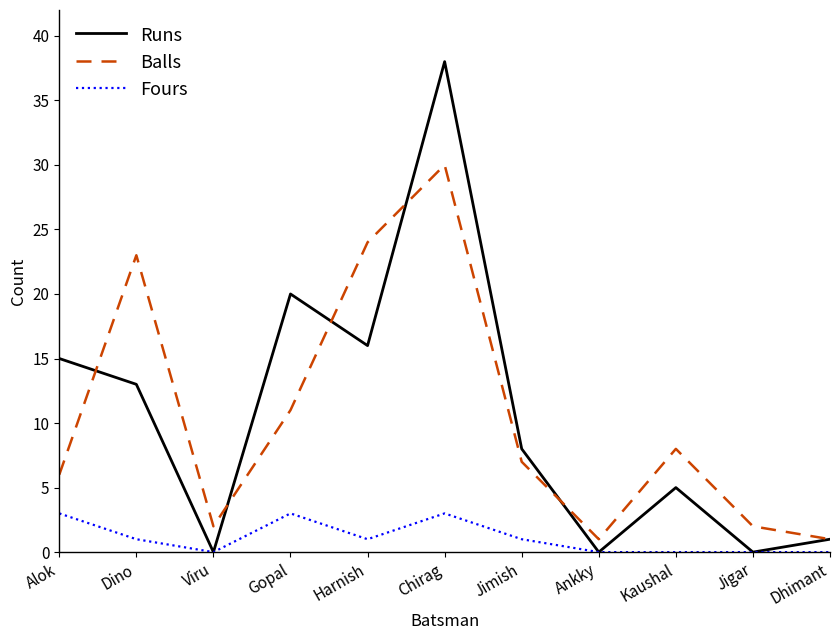

True or false: Fours has a value of 3 at Gopal.

True